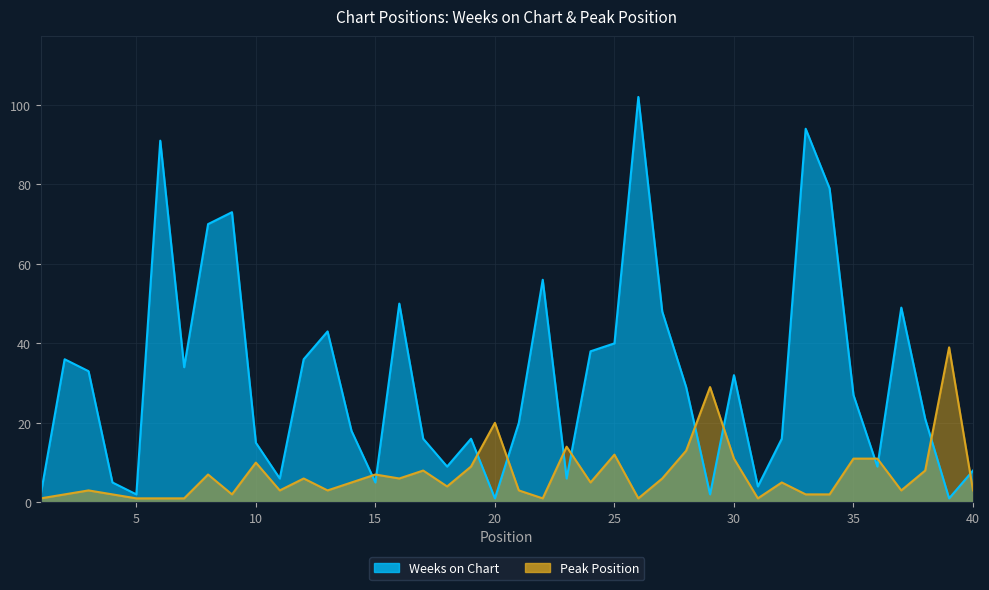

What is the spread (max minus min) of values at 2?

34